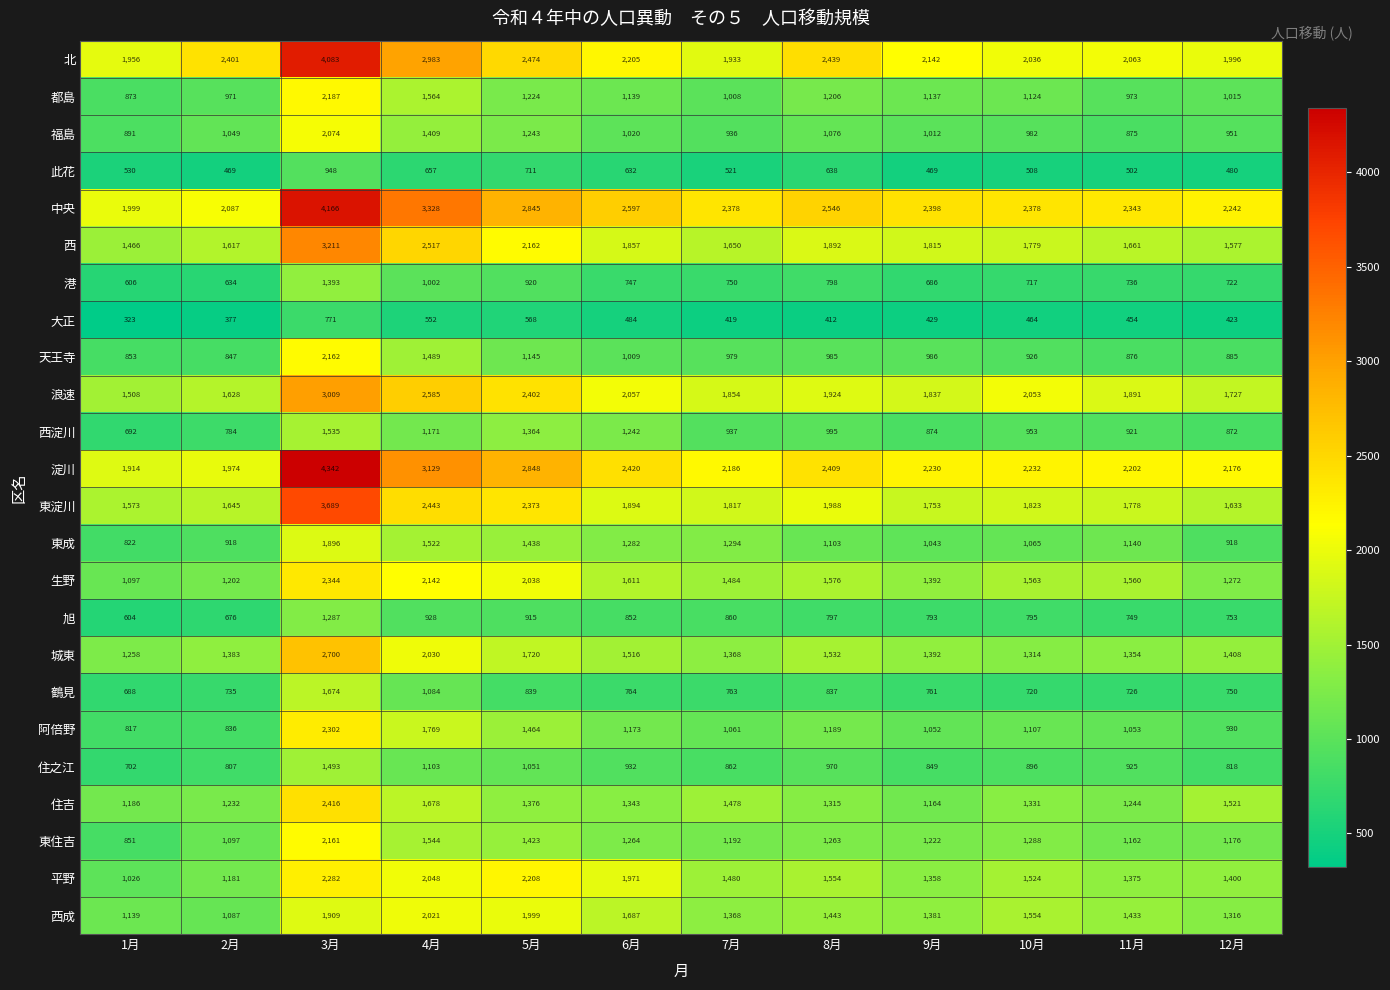

The value of 天王寺 at 2月 is 847. True or false?

True